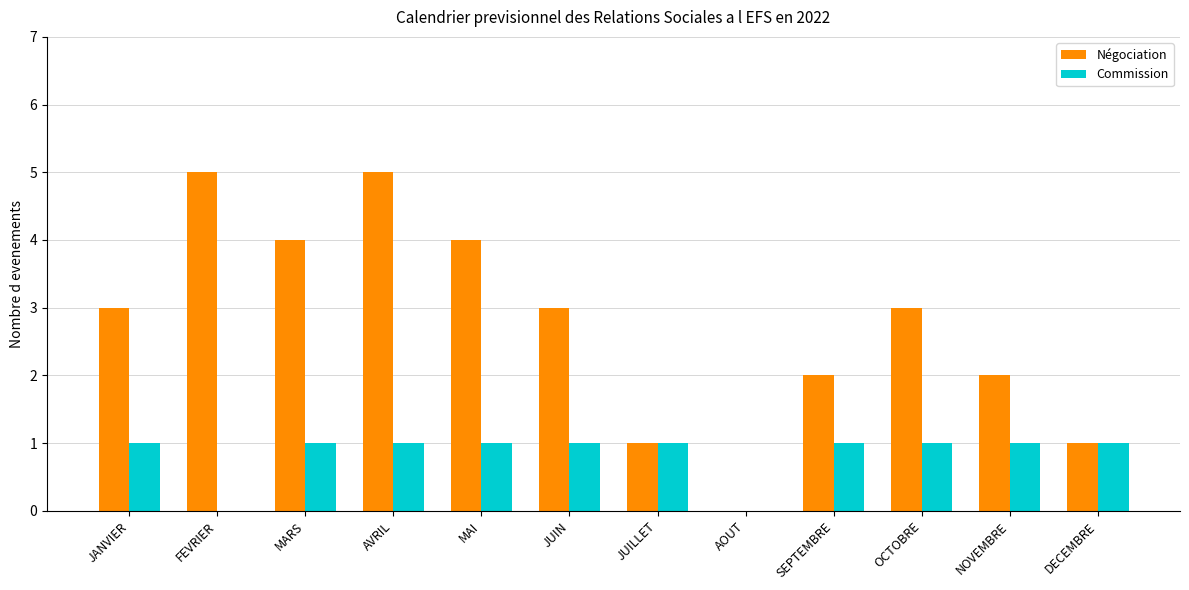

Reading left to right, extract all data points from this chart.

Négociation: 3	5	4	5	4	3	1	0	2	3	2	1
Commission: 1	0	1	1	1	1	1	0	1	1	1	1